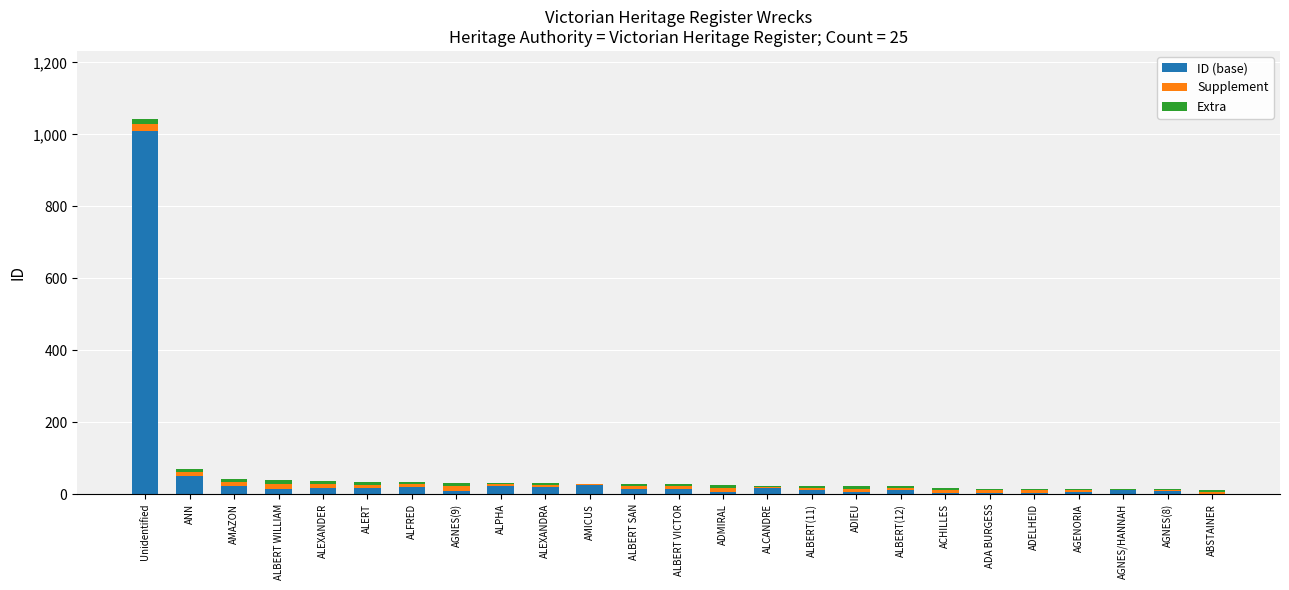

What is the highest value of the ID (base) series?

1009